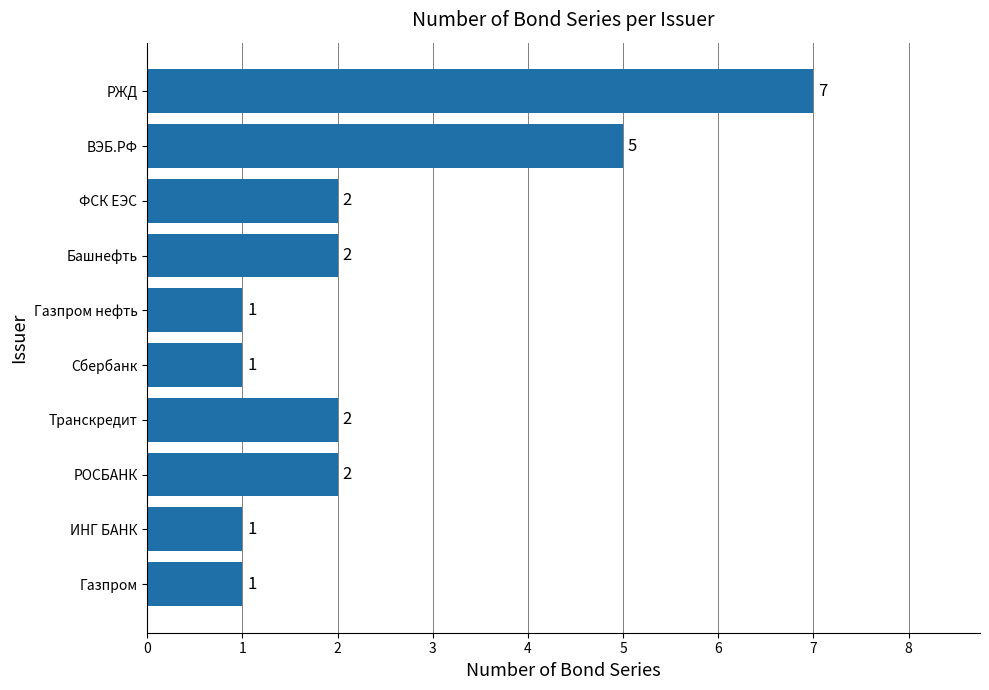

What is the sum of all values?

24